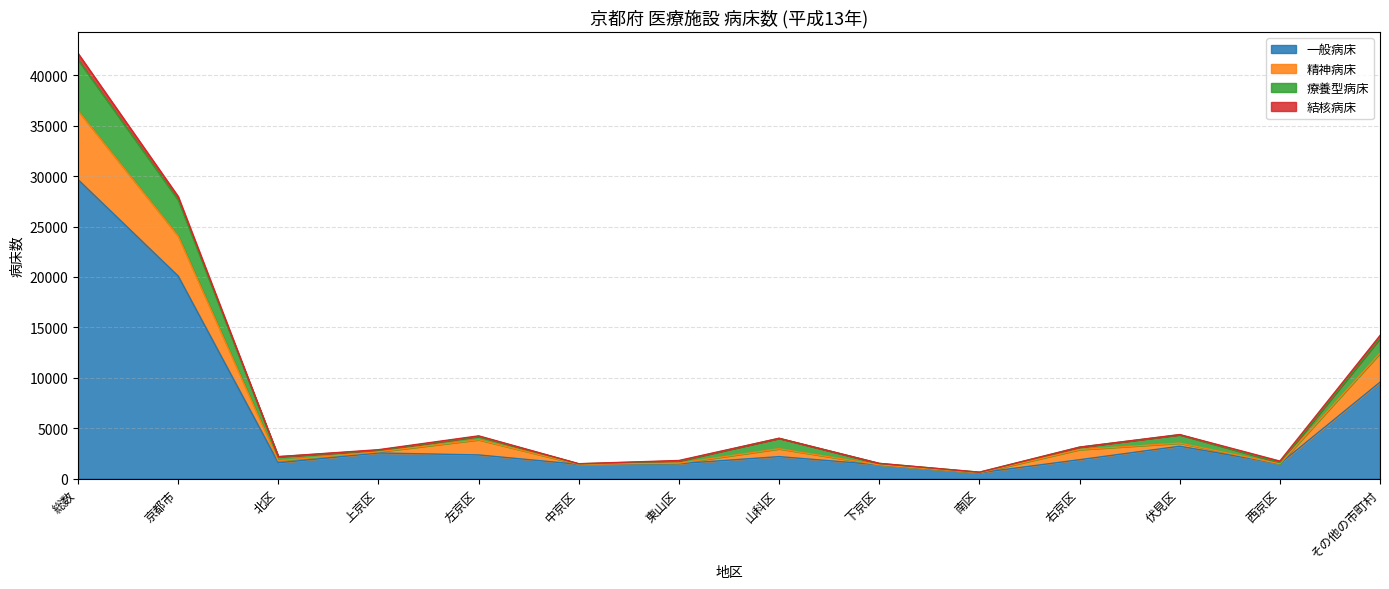

List the labels in order of 精神病床 value, largest first.

総数, 京都市, その他の市町村, 左京区, 伏見区, 山科区, 右京区, 上京区, 北区, 東山区, 西京区, 中京区, 下京区, 南区